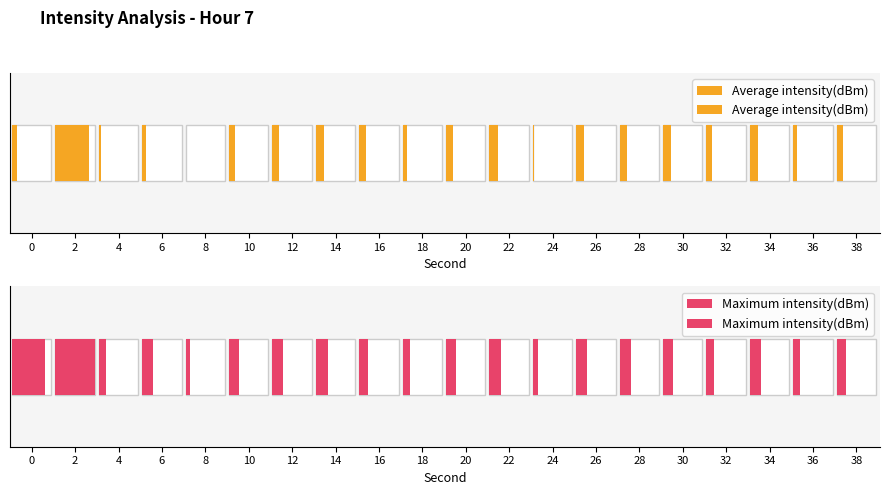

Reading left to right, extract all data points from this chart.

Average intensity(dBm): 11.6	84.0	6.8	8.6	0.0	15.8	17.1	21.4	16.4	12.0	16.9	21.2	2.9	19.2	20.0	19.2	13.6	21.2	9.6	16.6
Maximum intensity(dBm): 84.0	100.0	19.4	26.6	10.0	24.2	26.6	29.9	23.2	19.0	24.7	28.9	12.3	26.6	28.0	26.6	20.4	28.5	17.1	23.7